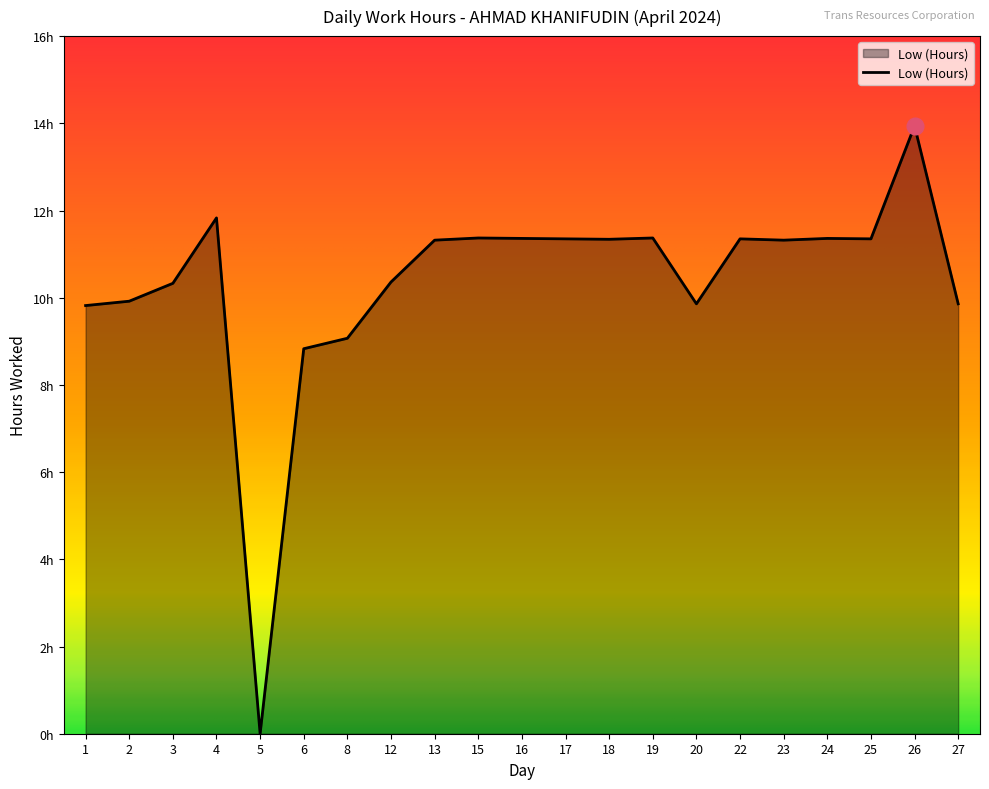

Reading left to right, list all the values displayed in this chart.

9.8	9.9	10.3	11.8	0.0	8.8	9.1	10.4	11.3	11.4	11.4	11.3	11.3	11.4	9.9	11.3	11.3	11.4	11.3	13.9	9.9